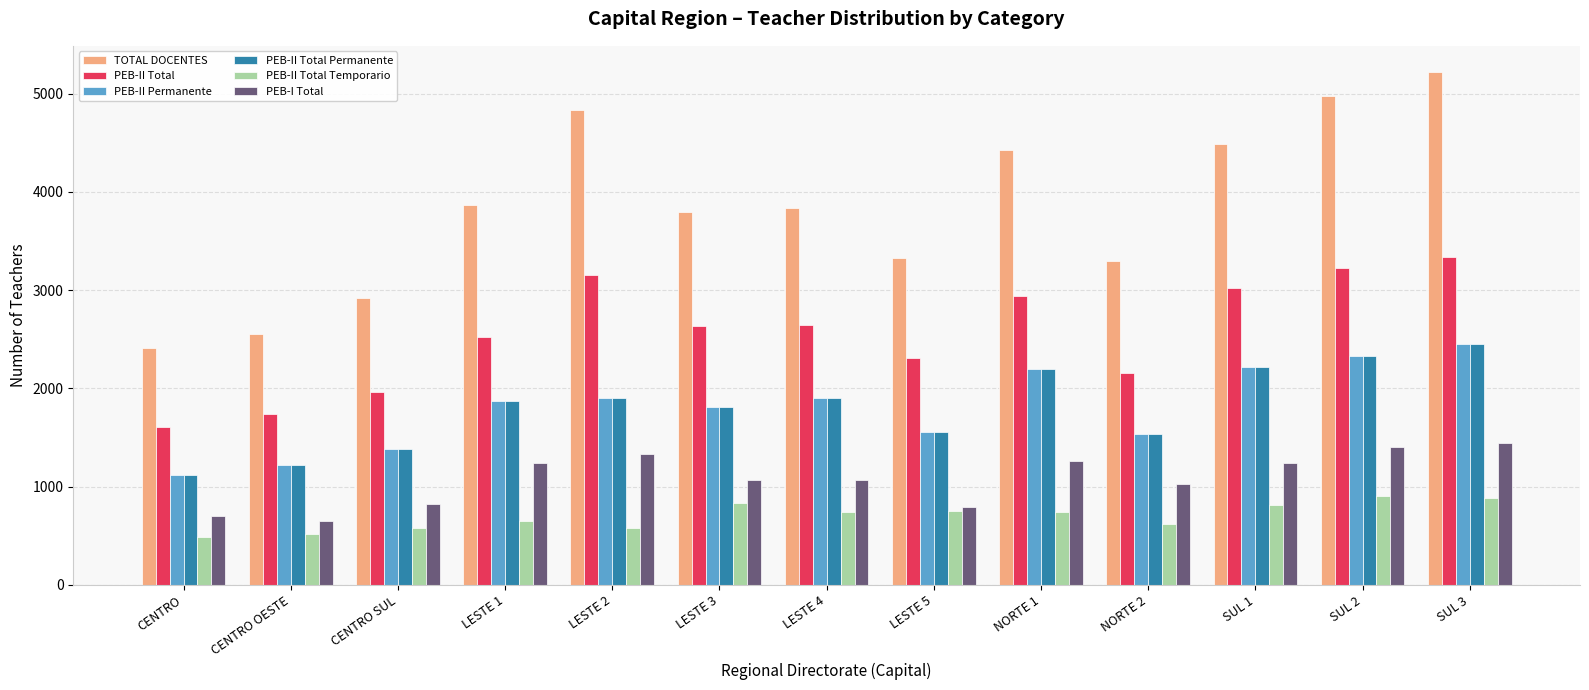

Which series has the largest range (max minus min)?

TOTAL DOCENTES